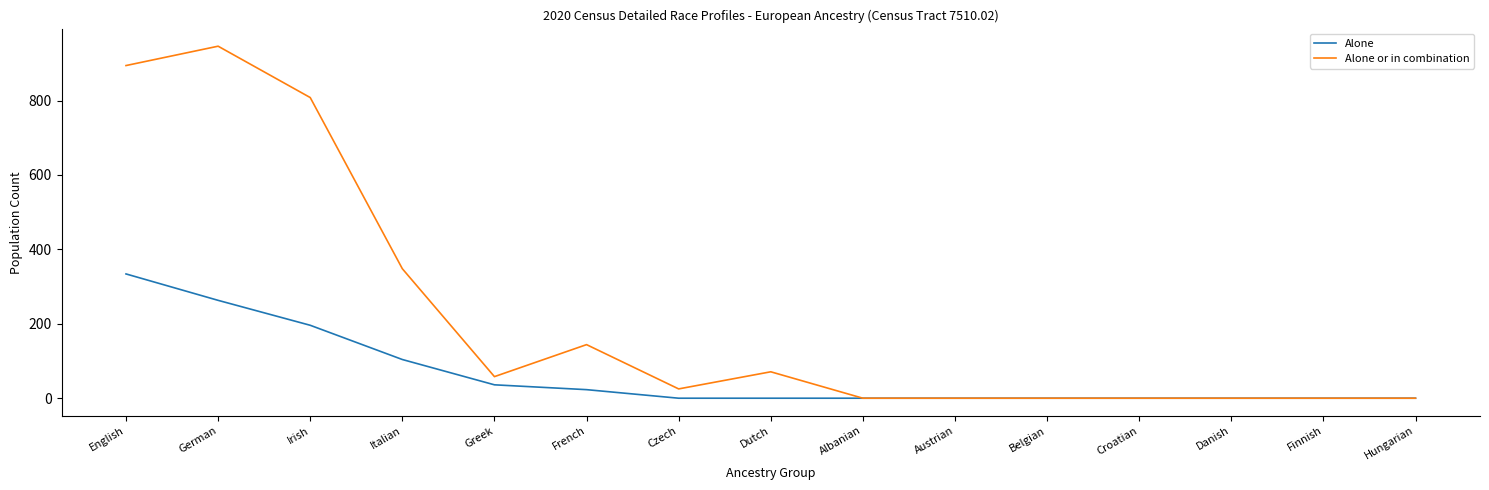

The Alone or in combination series shows 0 at Belgian. True or false?

True